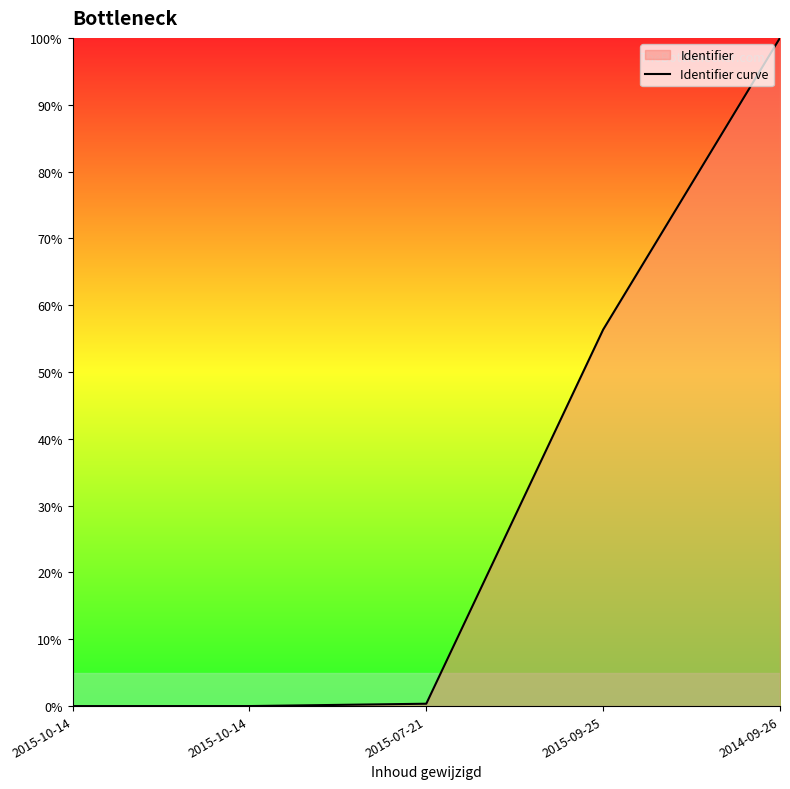

Reading left to right, extract all data points from this chart.

2015-10-14=0.0	2015-10-14=0.0	2015-07-21=0.4	2015-09-25=56.3	2014-09-26=100.0